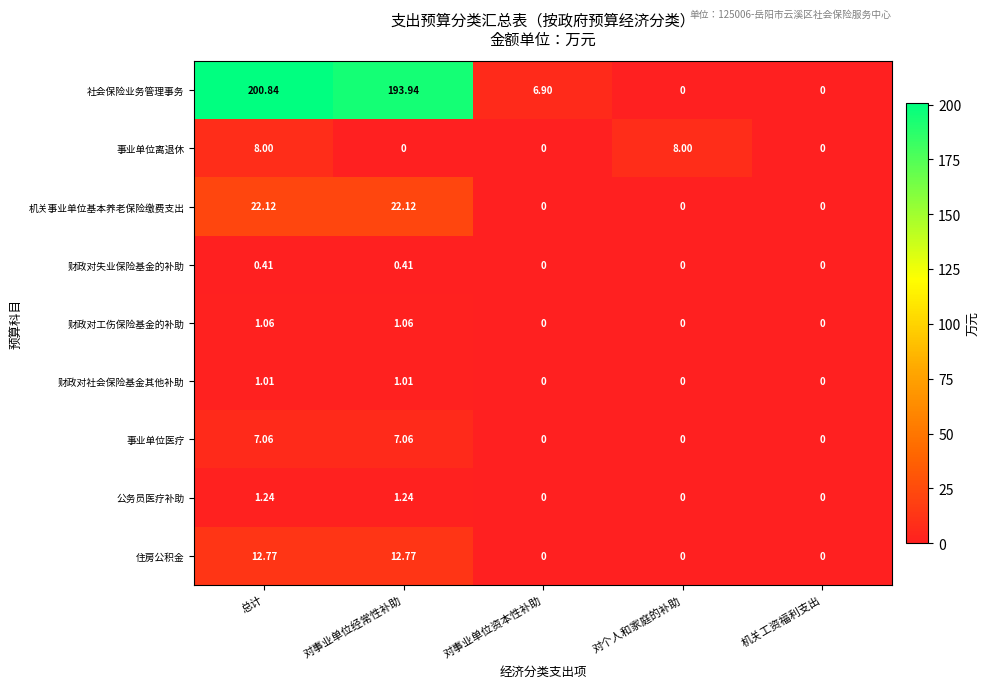

Which label corresponds to the largest value in the chart?

总计